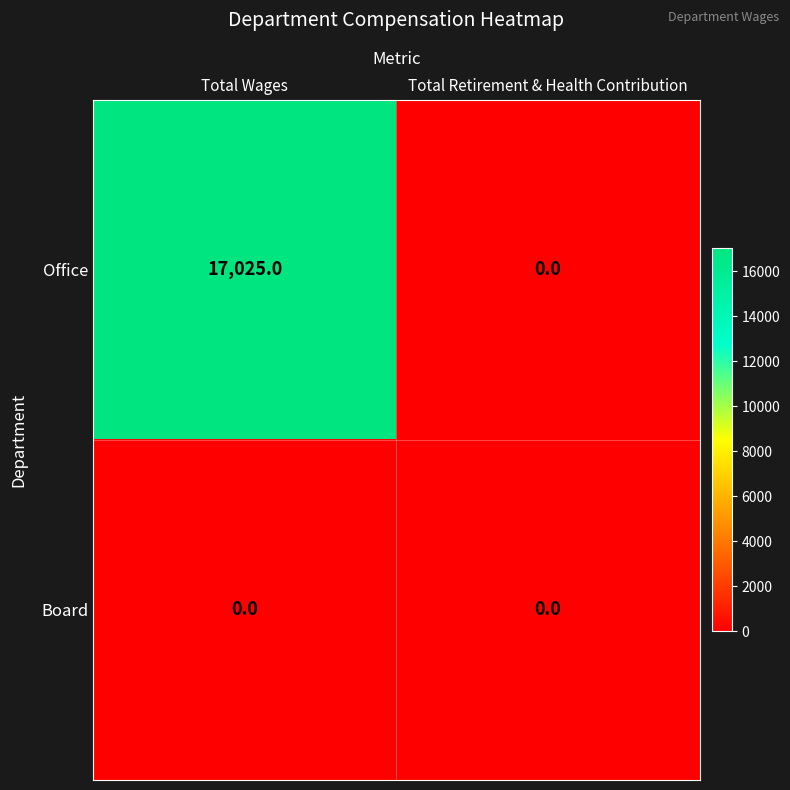

What value does the Office series have at Total Wages?

17025